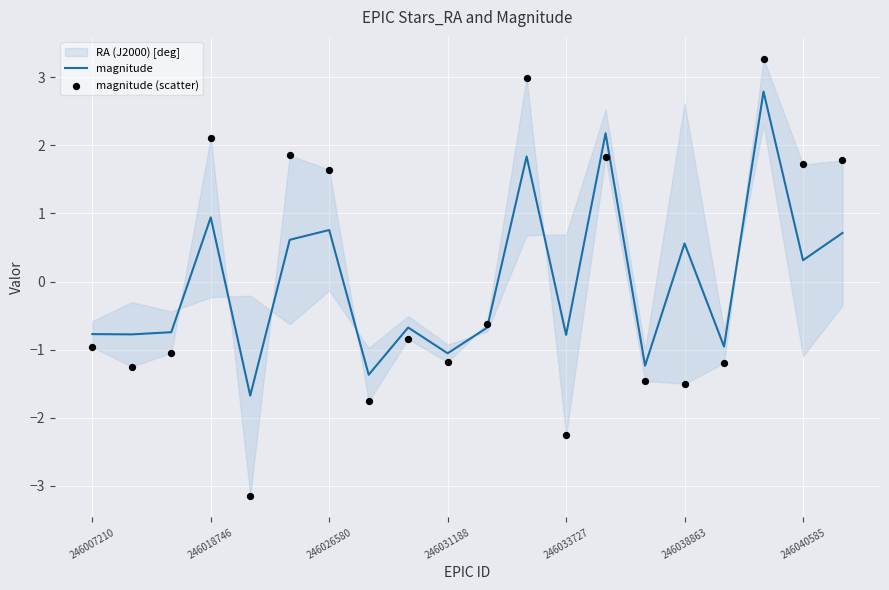

Which series has the widest spread of Y values?

magnitude (scatter)